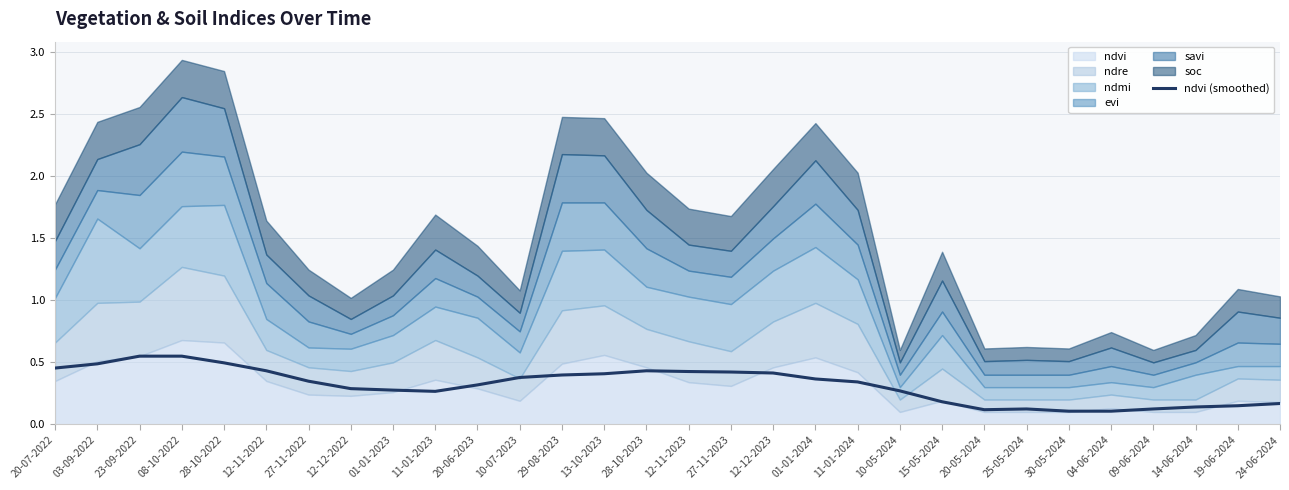

The ndvi (smoothed) series shows 0.3 at 20-06-2023. True or false?

True